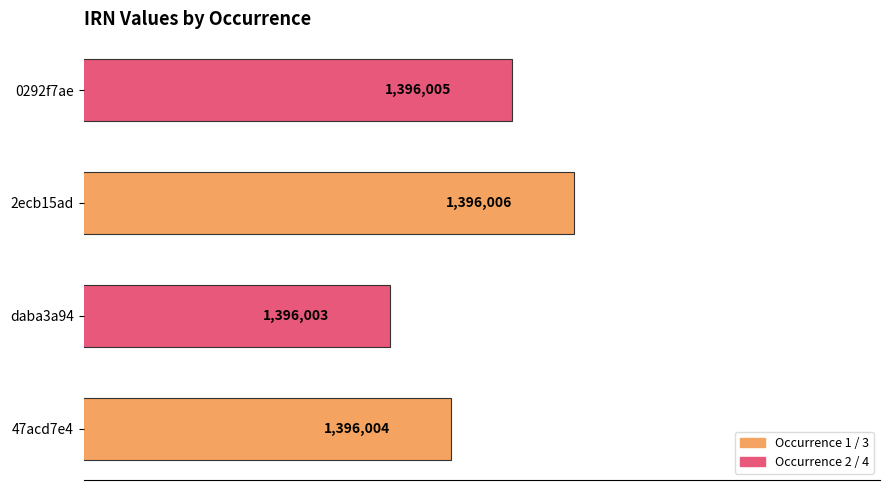

At which label is the value closest to 1396004?

47acd7e4